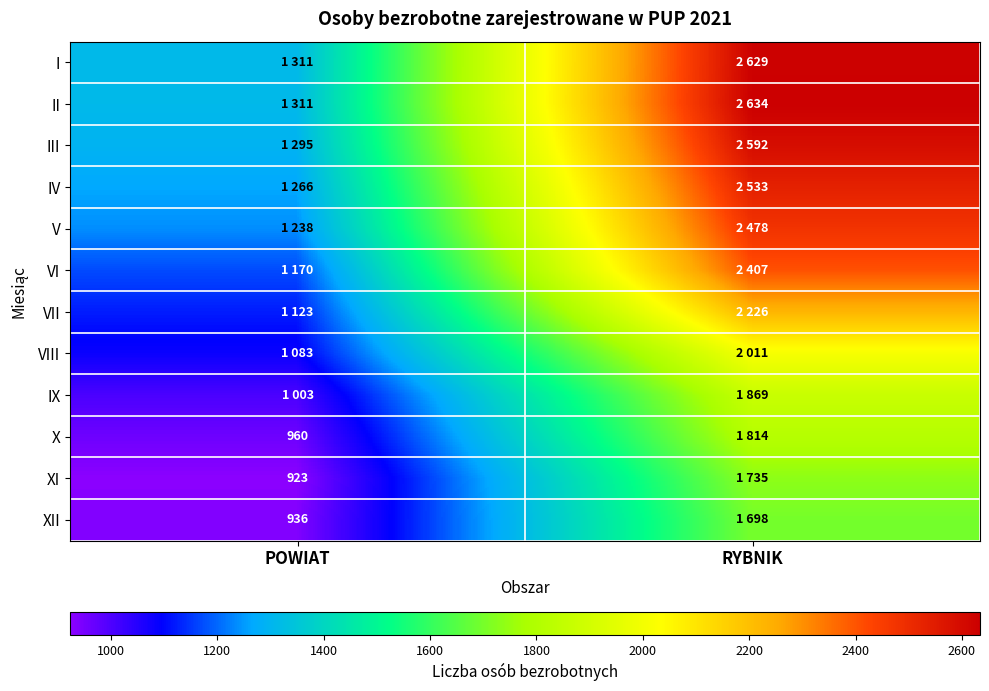

The value of XI at POWIAT is 923. True or false?

True